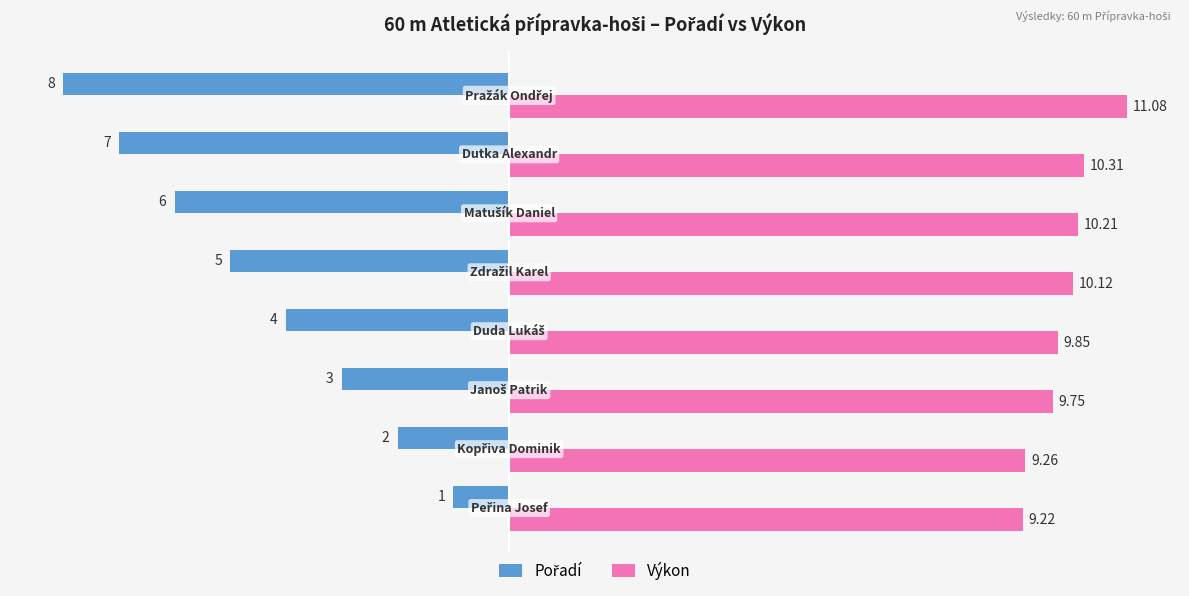

At how many categories does at least one series exceed 0?

8